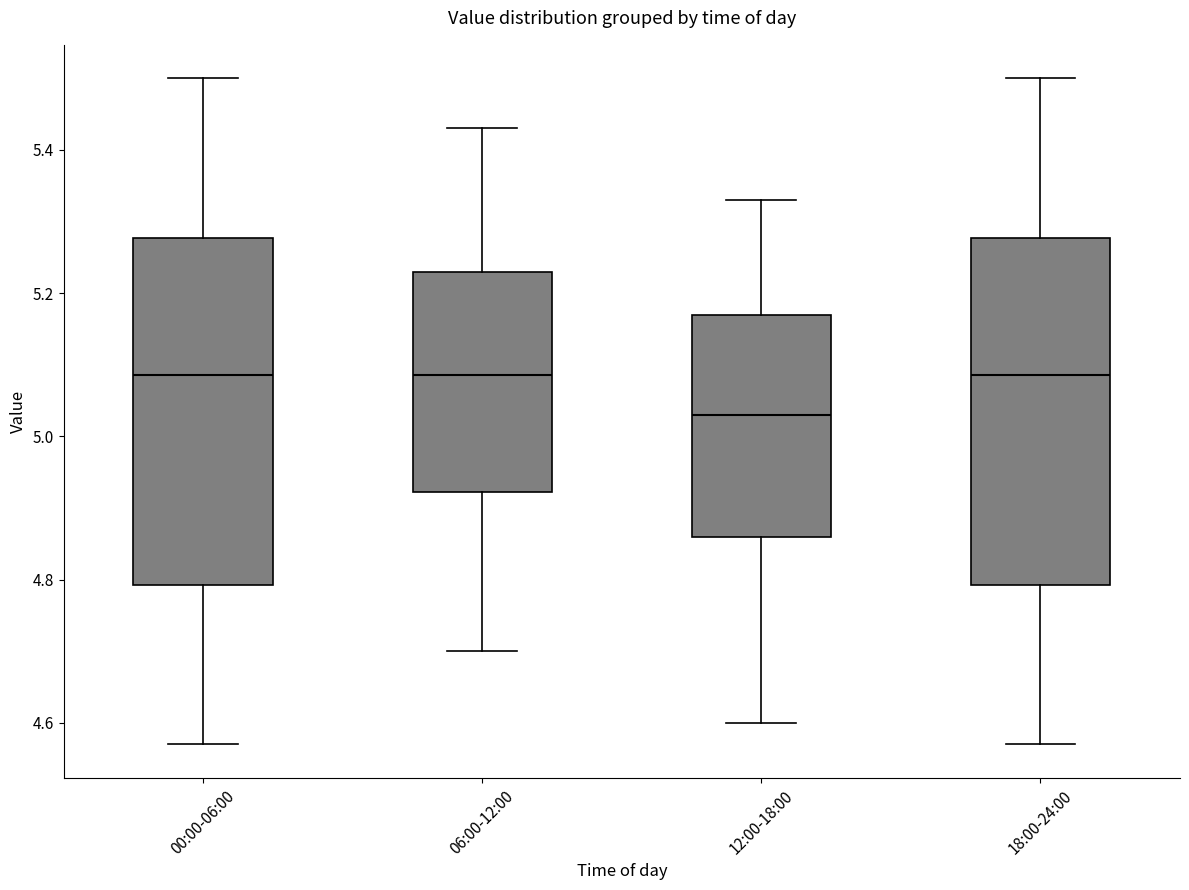

Reading left to right, transcribe this box plot: for each box, give where its median line is, the range the box spans, and where its two whiskers end, as read against the y-axis. The values are not printed on the chart, so give them approximately, as read against the axis.

00:00-06:00: median 5.08, box 4.80 to 5.28, whiskers 4.58 to 5.50
06:00-12:00: median 5.08, box 4.92 to 5.24, whiskers 4.70 to 5.44
12:00-18:00: median 5.04, box 4.86 to 5.18, whiskers 4.60 to 5.34
18:00-24:00: median 5.08, box 4.80 to 5.28, whiskers 4.58 to 5.50